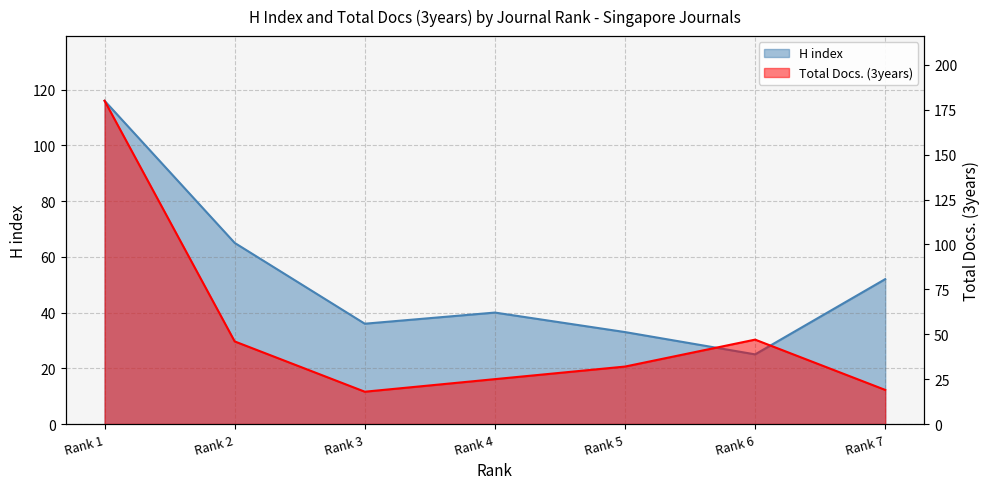

How many data points in H index are above 40?

3